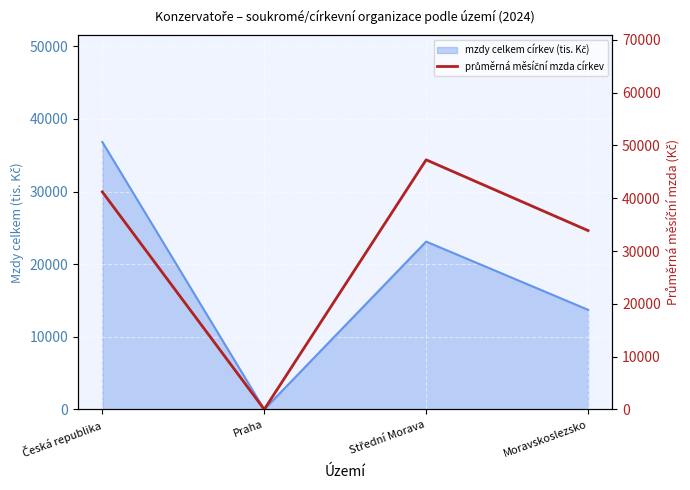

Which label corresponds to the smallest value in the chart?

Praha